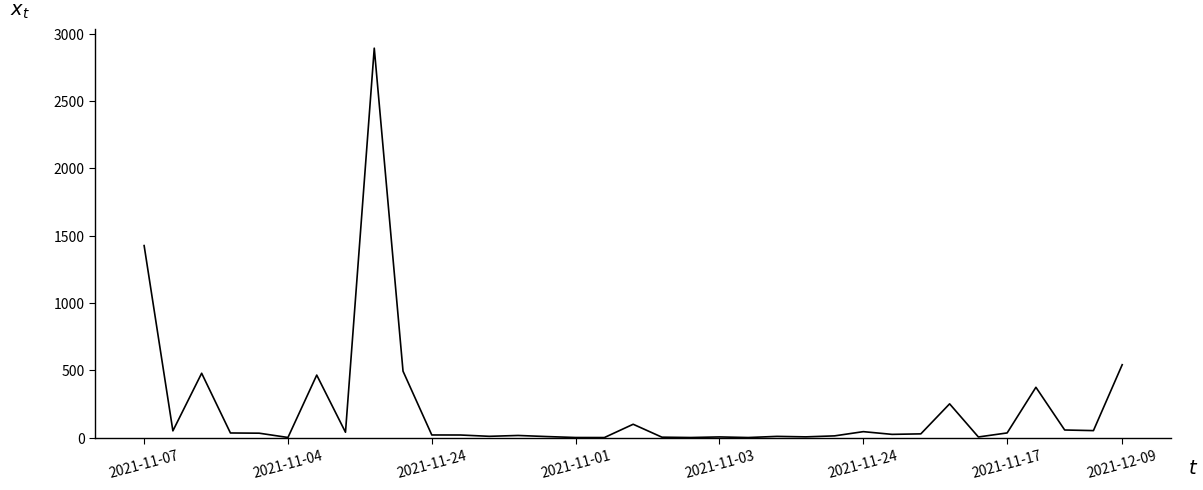

What is the smallest value displayed?

0.1